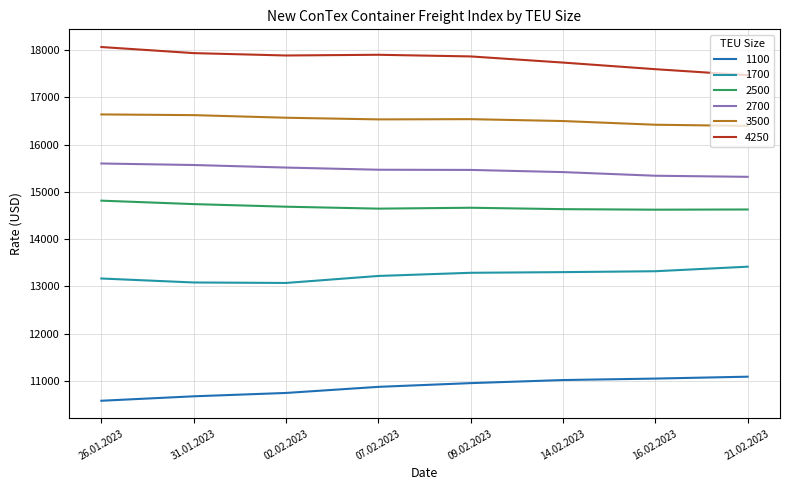

How many series are shown in this chart?

6